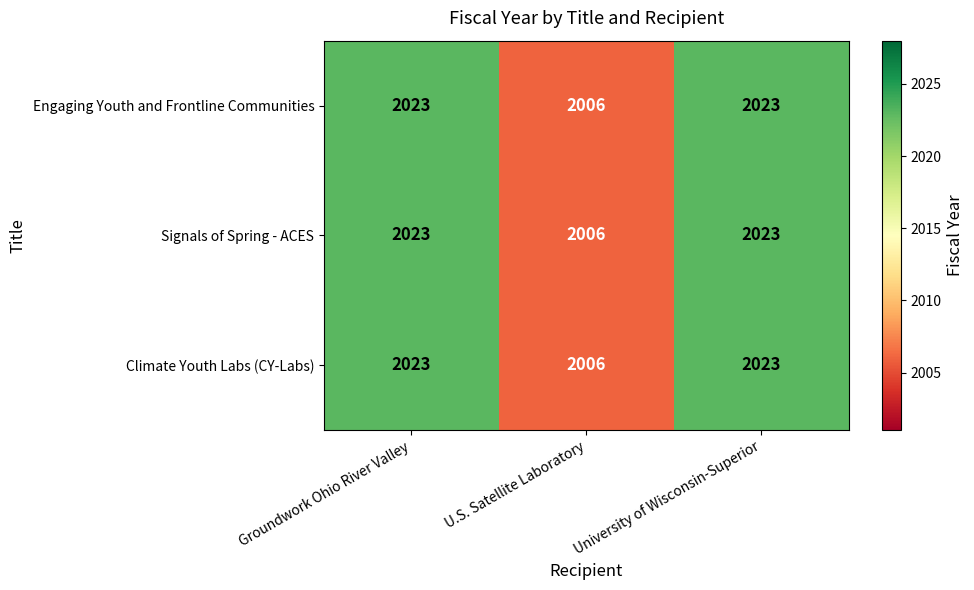

The Engaging Youth and Frontline Communities series shows 943 at University of Wisconsin-Superior. True or false?

False